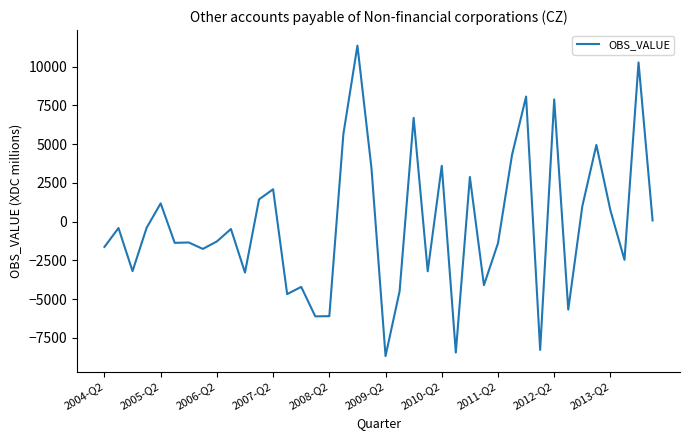

What is the difference between the second highest and minimum values?

18944